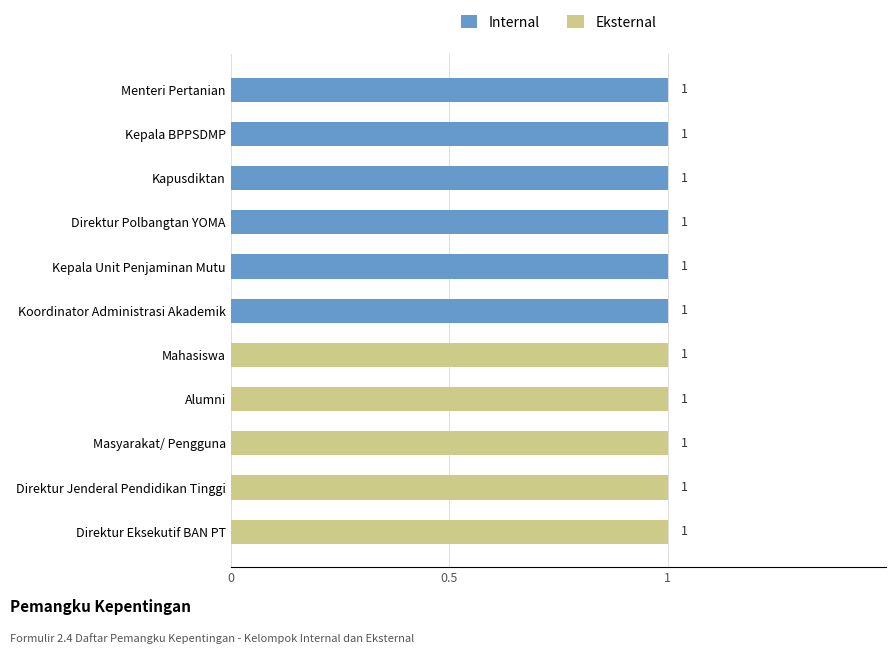

What is the average value of the Internal series?

1